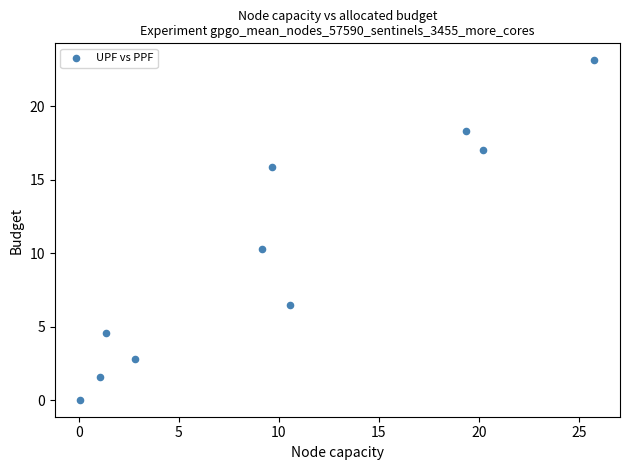

What is the range of Y values (max minus min)?

23.1